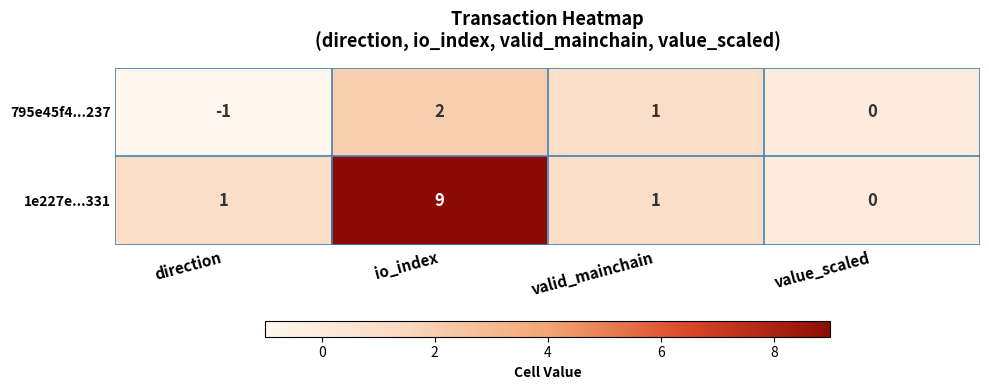

What is the greatest value displayed?

9